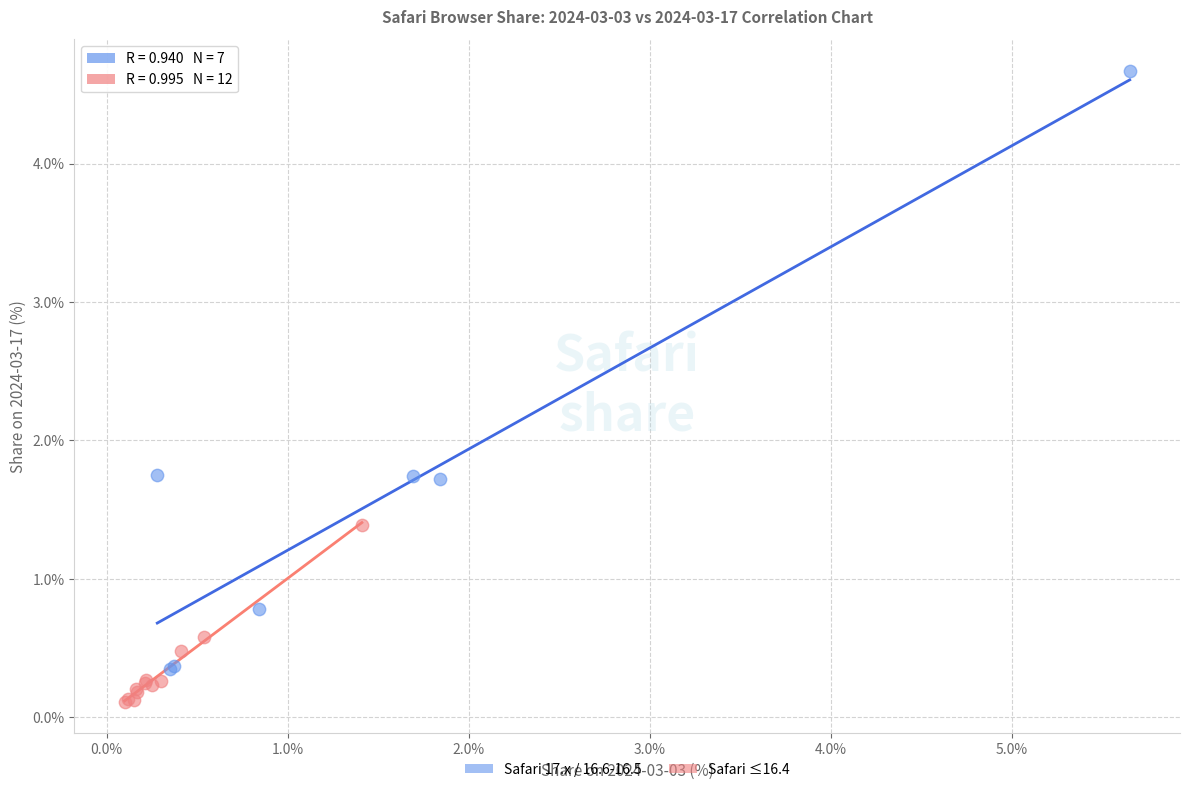

Which series has the widest spread of Y values?

Safari 17.x / 16.6-16.5